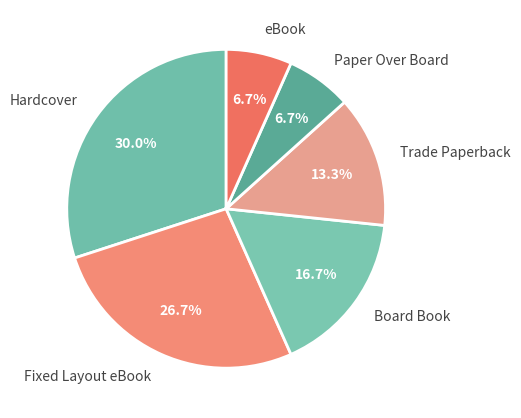

Count the number of slices in the pie.

6